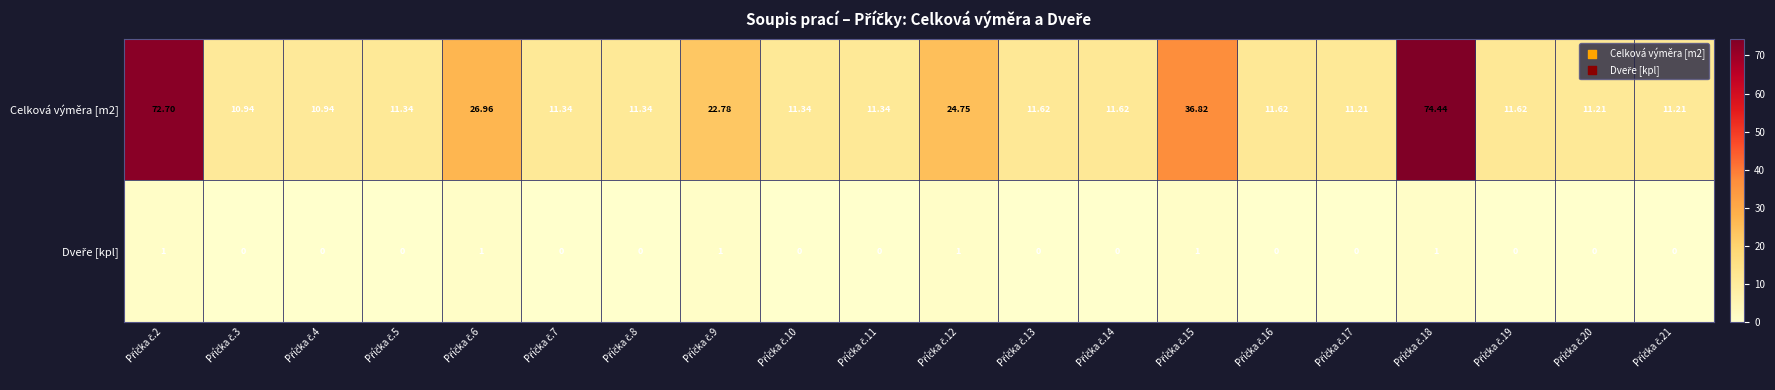

List the series in order of their overall mean, lowest first.

Dveře [kpl], Celková výměra [m2]